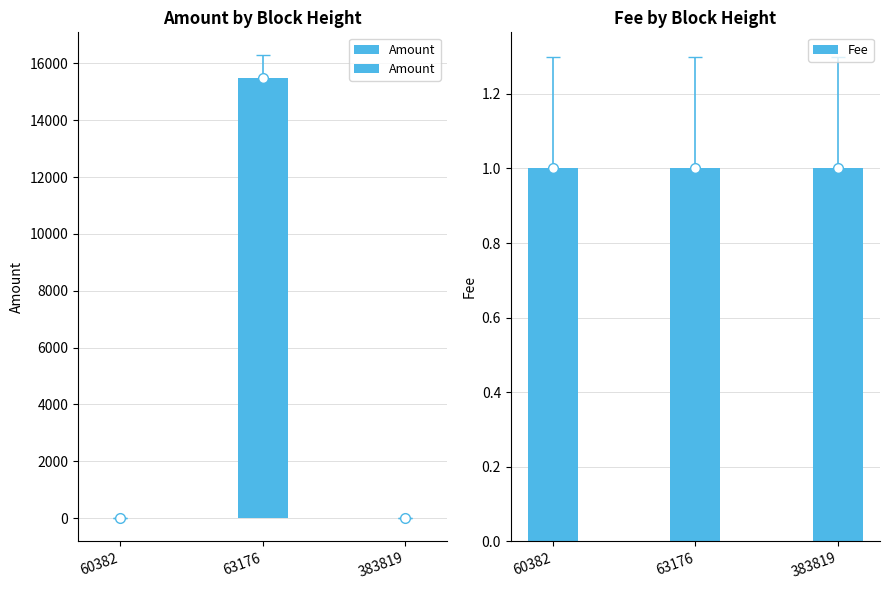

Rank the series at 63176 from lowest to highest value.

Fee, Amount